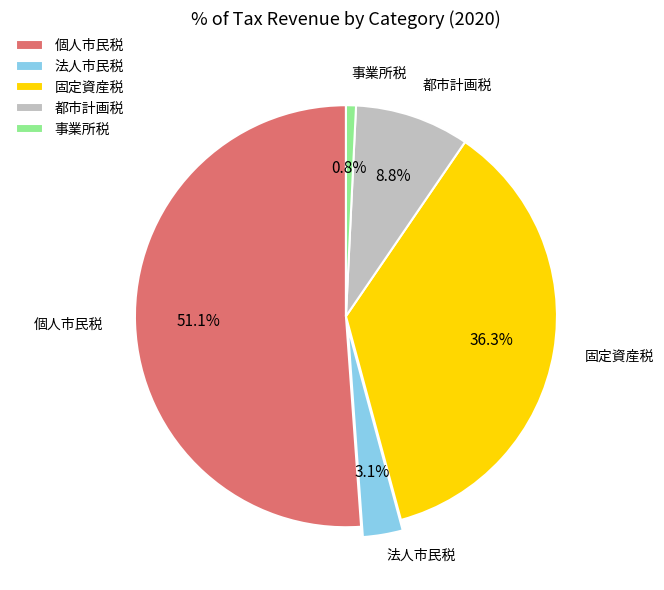

Does any single category account for the majority?

Yes